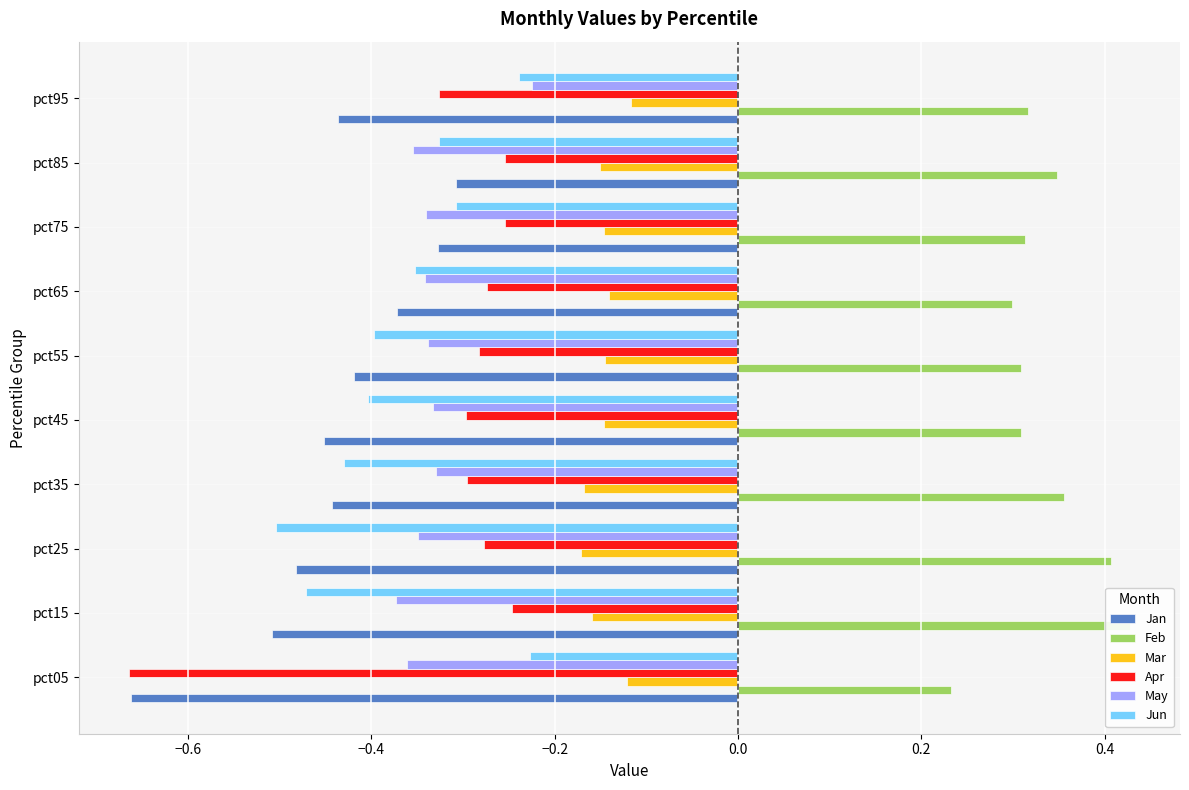

At which category is the sum across all series the highest?

pct95